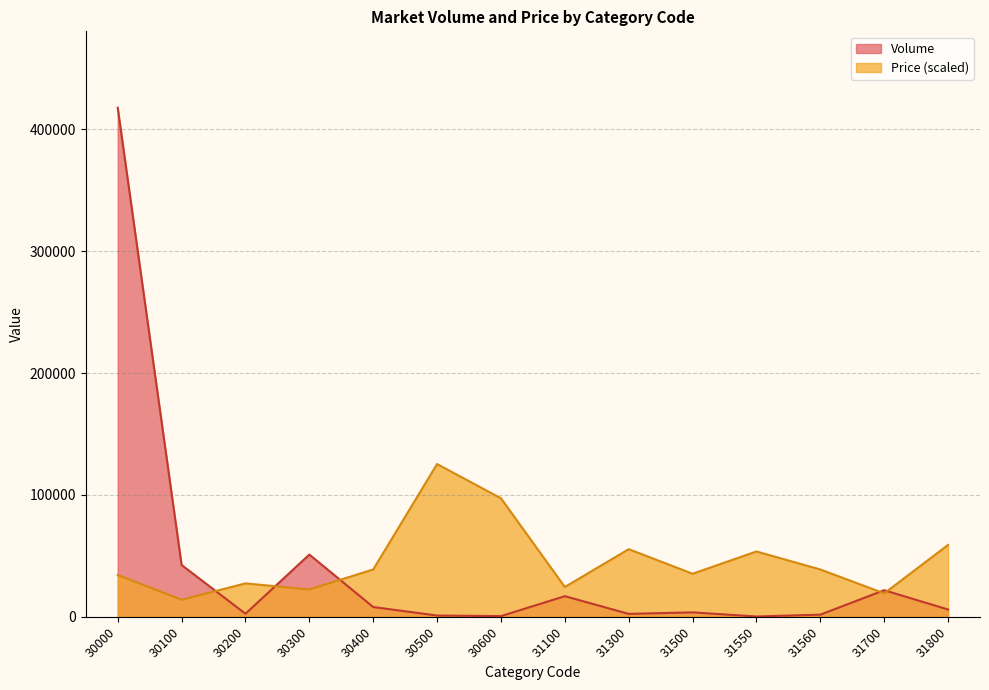

At which category does the chart reach its minimum across all series?

31550